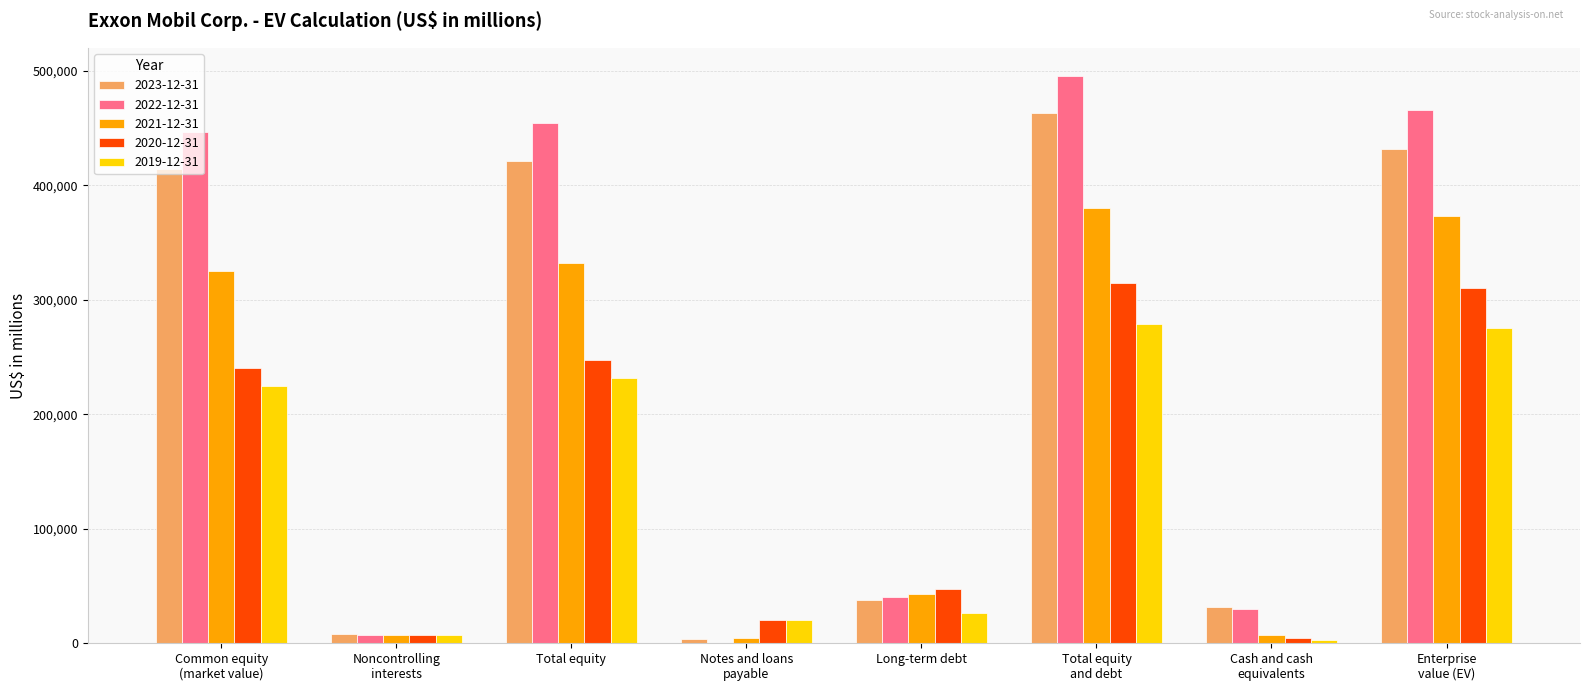

Which series changed the most between Common equity
(market value) and Long-term debt?

2022-12-31